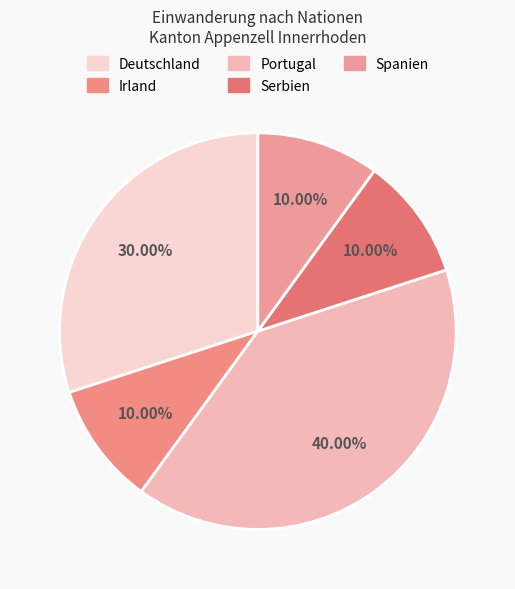

Count the number of slices in the pie.

5